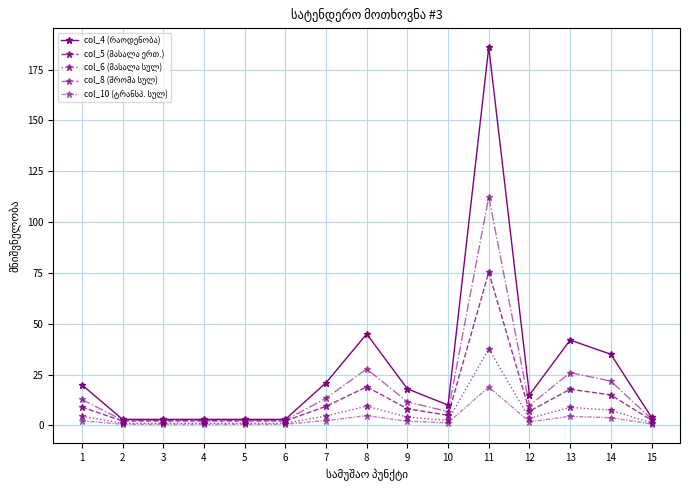

What is the smallest value displayed?

0.6